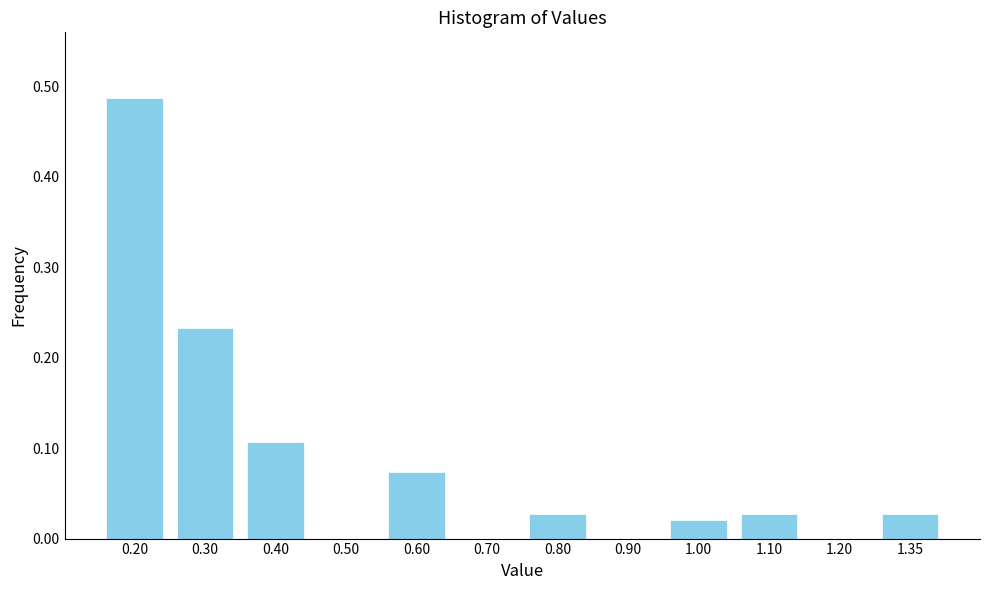

What is the sum of the values at 1.10 and 0.30?

0.3